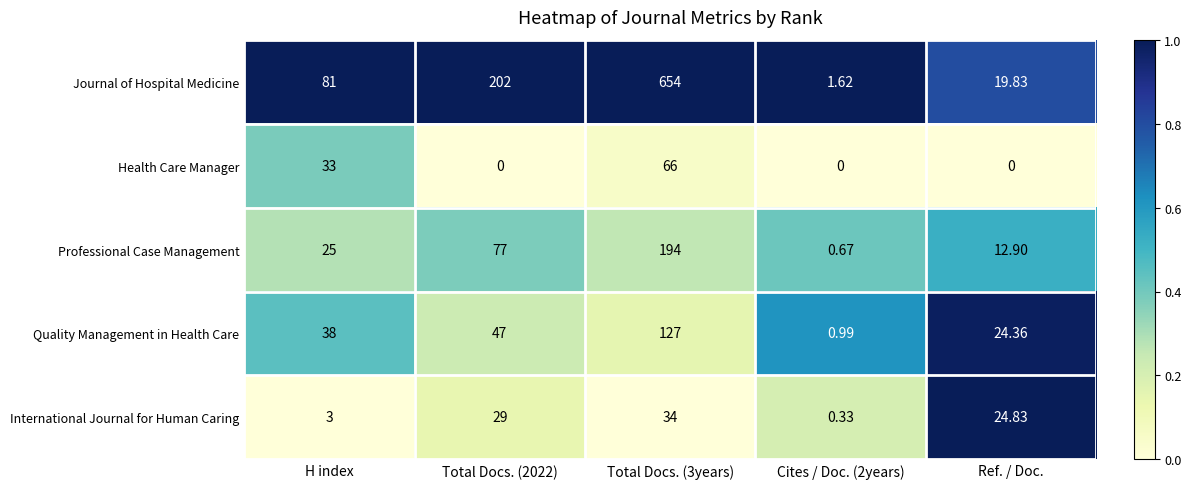

Rank the series at H index from lowest to highest value.

International Journal for Human Caring, Professional Case Management, Health Care Manager, Quality Management in Health Care, Journal of Hospital Medicine